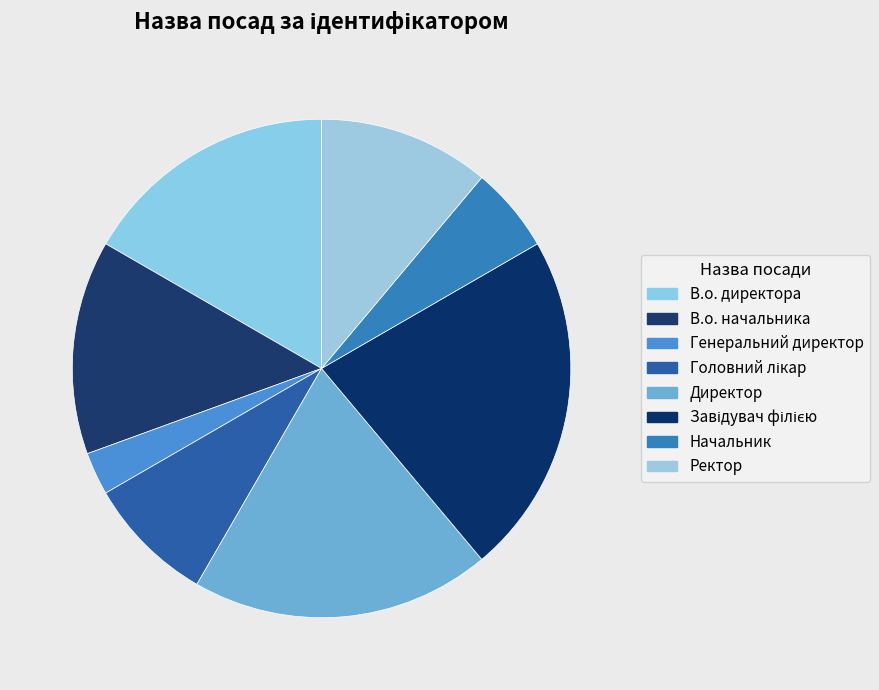

Which category has the biggest portion of the pie?

Завідувач філією